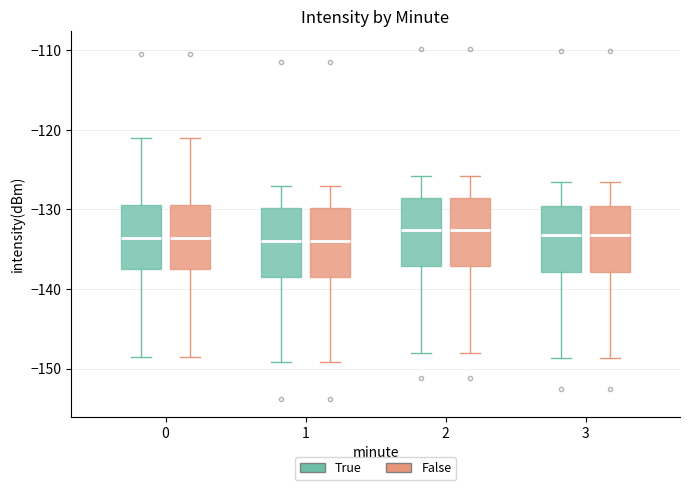

Reading left to right, transcribe this box plot: for each box, give where its median line is, the range the box spans, and where its two whiskers end, as read against the y-axis. The values are not printed on the chart, so give them approximately, as read against the axis.

0 (True): median -134, box -138 to -129, whiskers -149 to -121
0 (False): median -134, box -138 to -129, whiskers -149 to -121
1 (True): median -134, box -138 to -130, whiskers -149 to -127
1 (False): median -134, box -138 to -130, whiskers -149 to -127
2 (True): median -133, box -137 to -129, whiskers -148 to -126
2 (False): median -133, box -137 to -129, whiskers -148 to -126
3 (True): median -133, box -138 to -130, whiskers -149 to -126
3 (False): median -133, box -138 to -130, whiskers -149 to -126